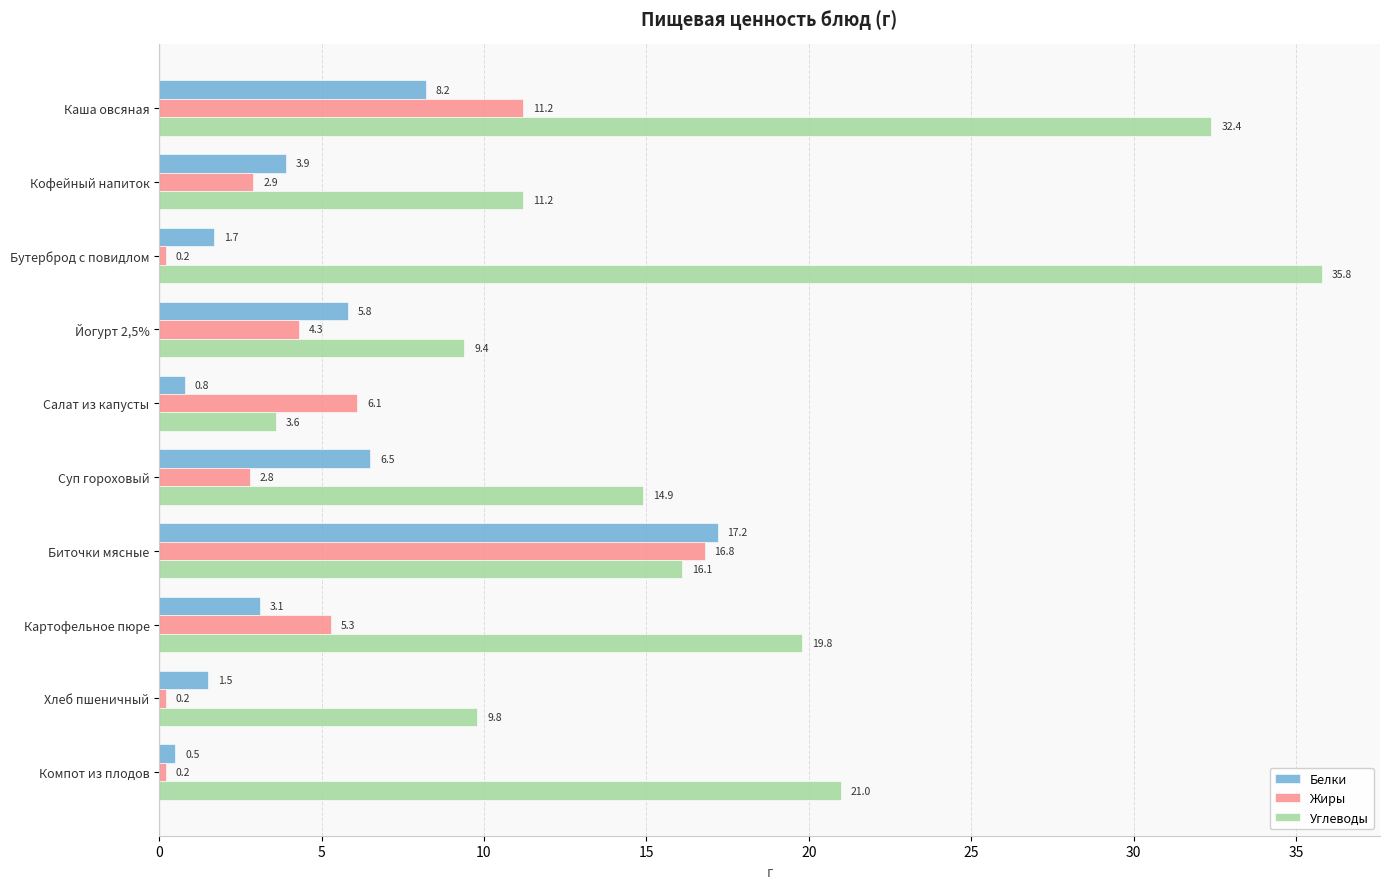

What is the average value of the Белки series?

4.9